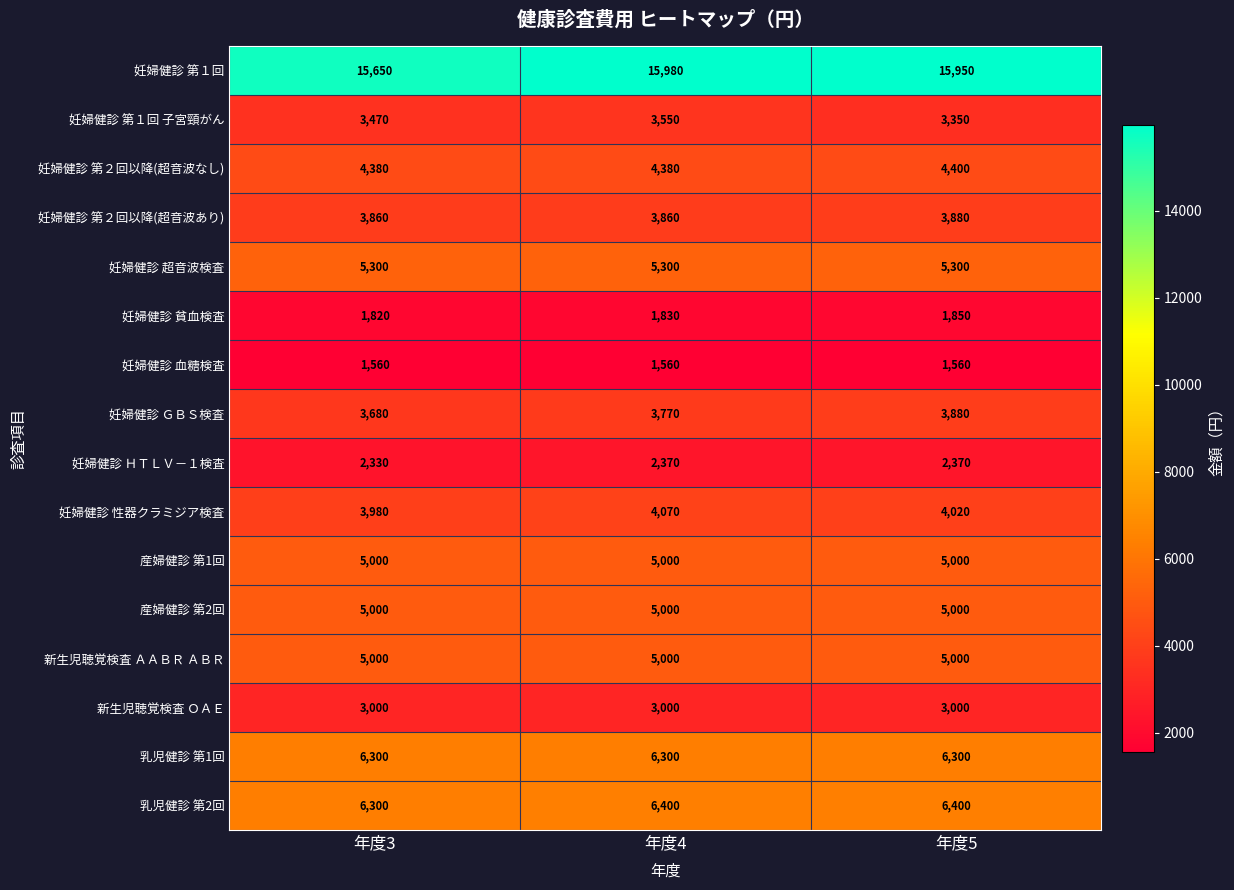

What is the smallest value displayed?

1560